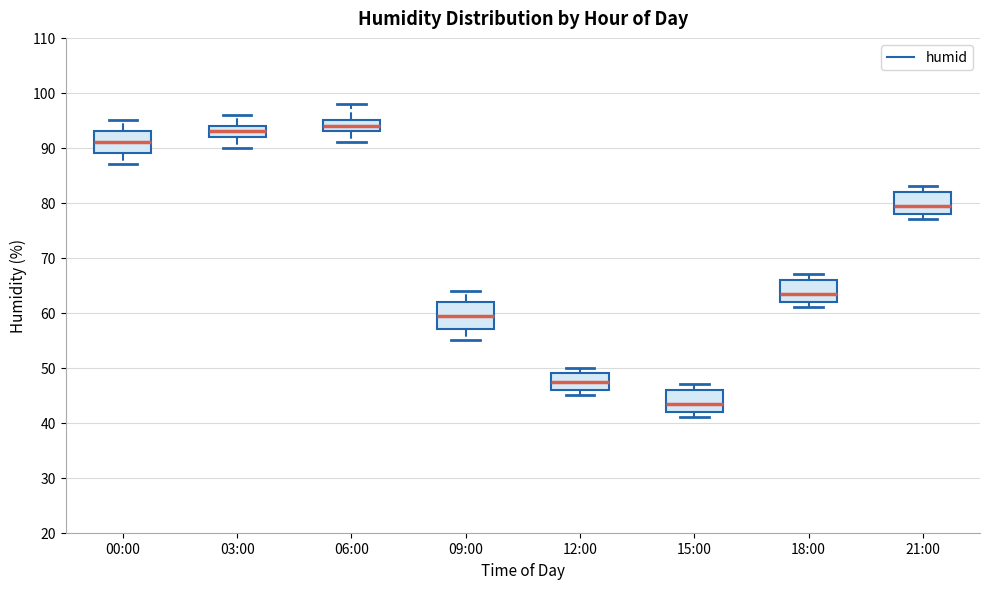

Reading left to right, transcribe this box plot: for each box, give where its median line is, the range the box spans, and where its two whiskers end, as read against the y-axis. The values are not printed on the chart, so give them approximately, as read against the axis.

00:00: median 91, box 89 to 93, whiskers 87 to 95
03:00: median 93, box 92 to 94, whiskers 90 to 96
06:00: median 94, box 93 to 95, whiskers 91 to 98
09:00: median 60, box 57 to 62, whiskers 55 to 64
12:00: median 48, box 46 to 49, whiskers 45 to 50
15:00: median 44, box 42 to 46, whiskers 41 to 47
18:00: median 64, box 62 to 66, whiskers 61 to 67
21:00: median 80, box 78 to 82, whiskers 77 to 83